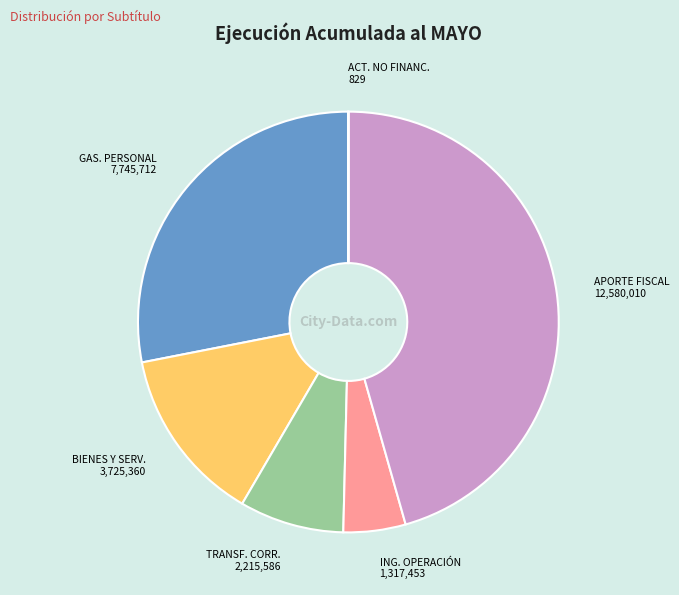

Is there a majority slice in this chart?

No